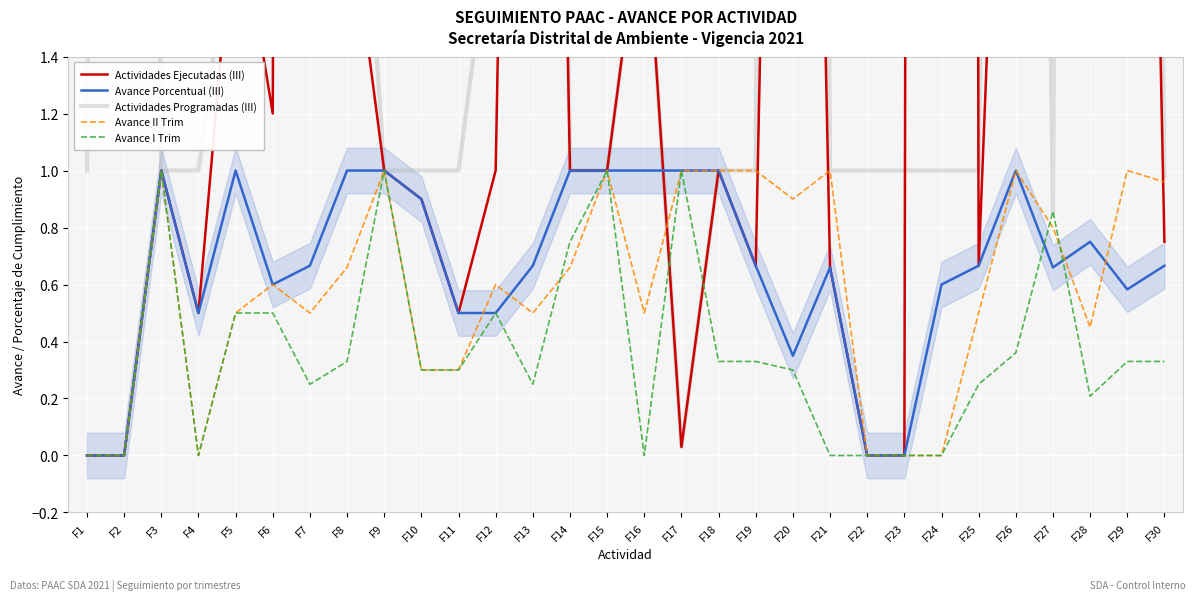

Which series has the largest range (max minus min)?

Actividades Ejecutadas (III)